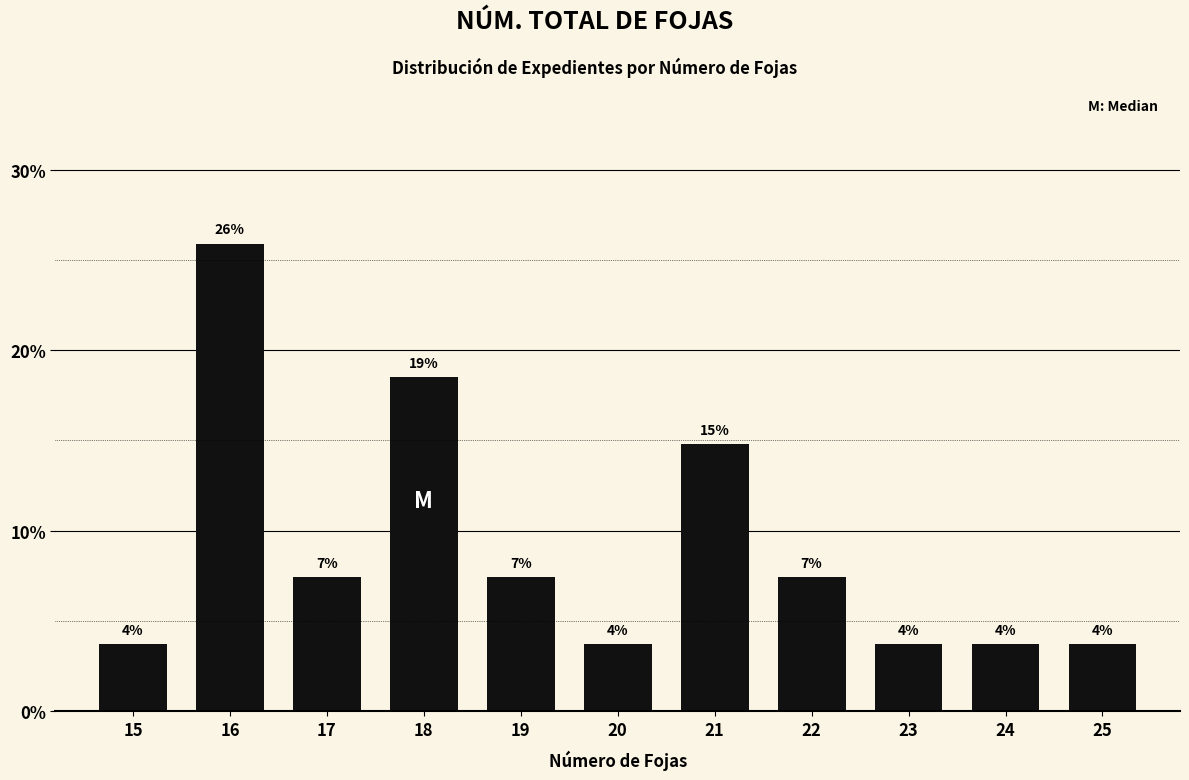

How many bars are there in total?

11